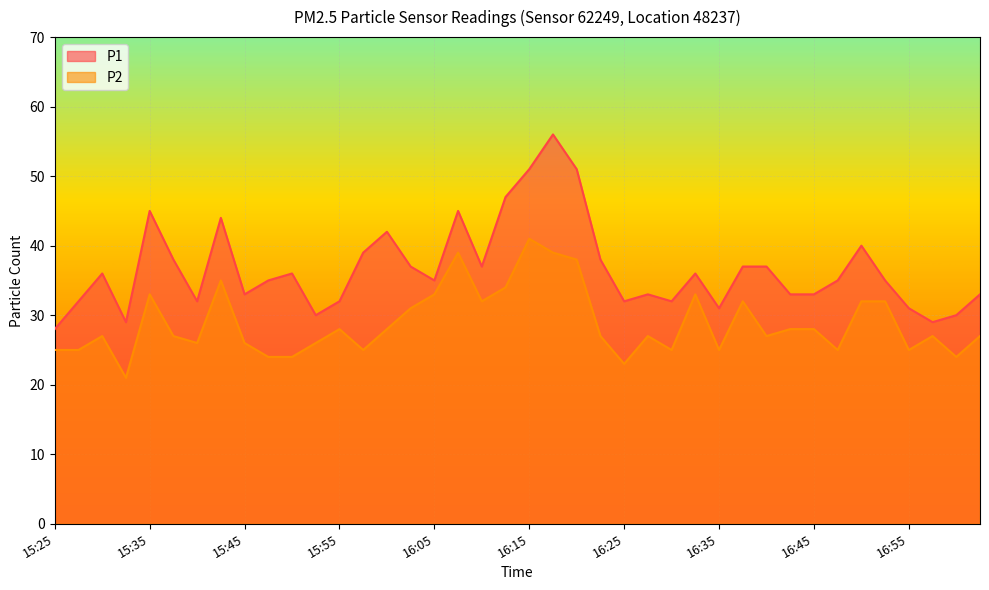

True or false: P1 and P2 cross at least once.

False